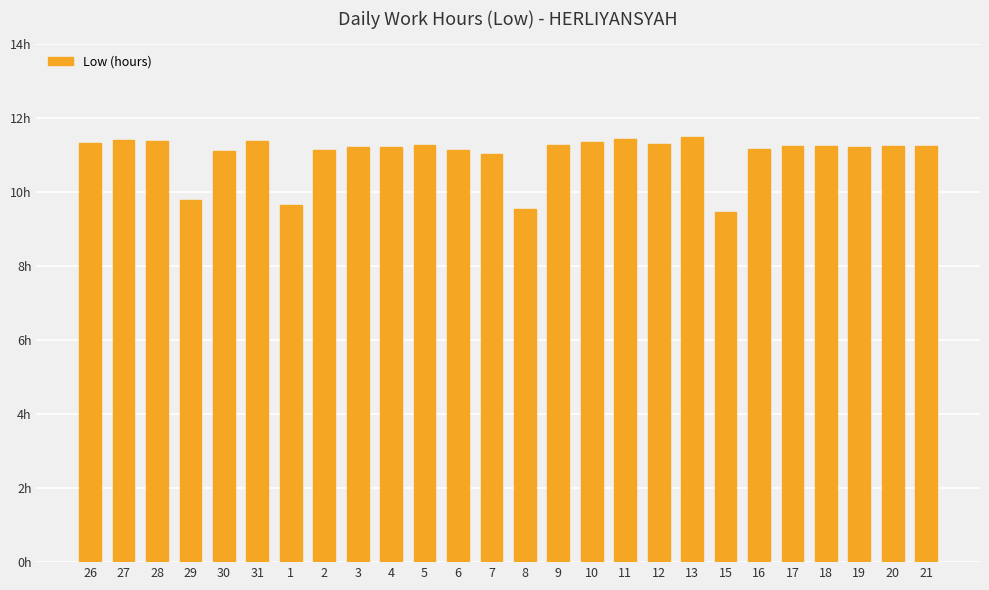

Does the chart contain any negative values?

No